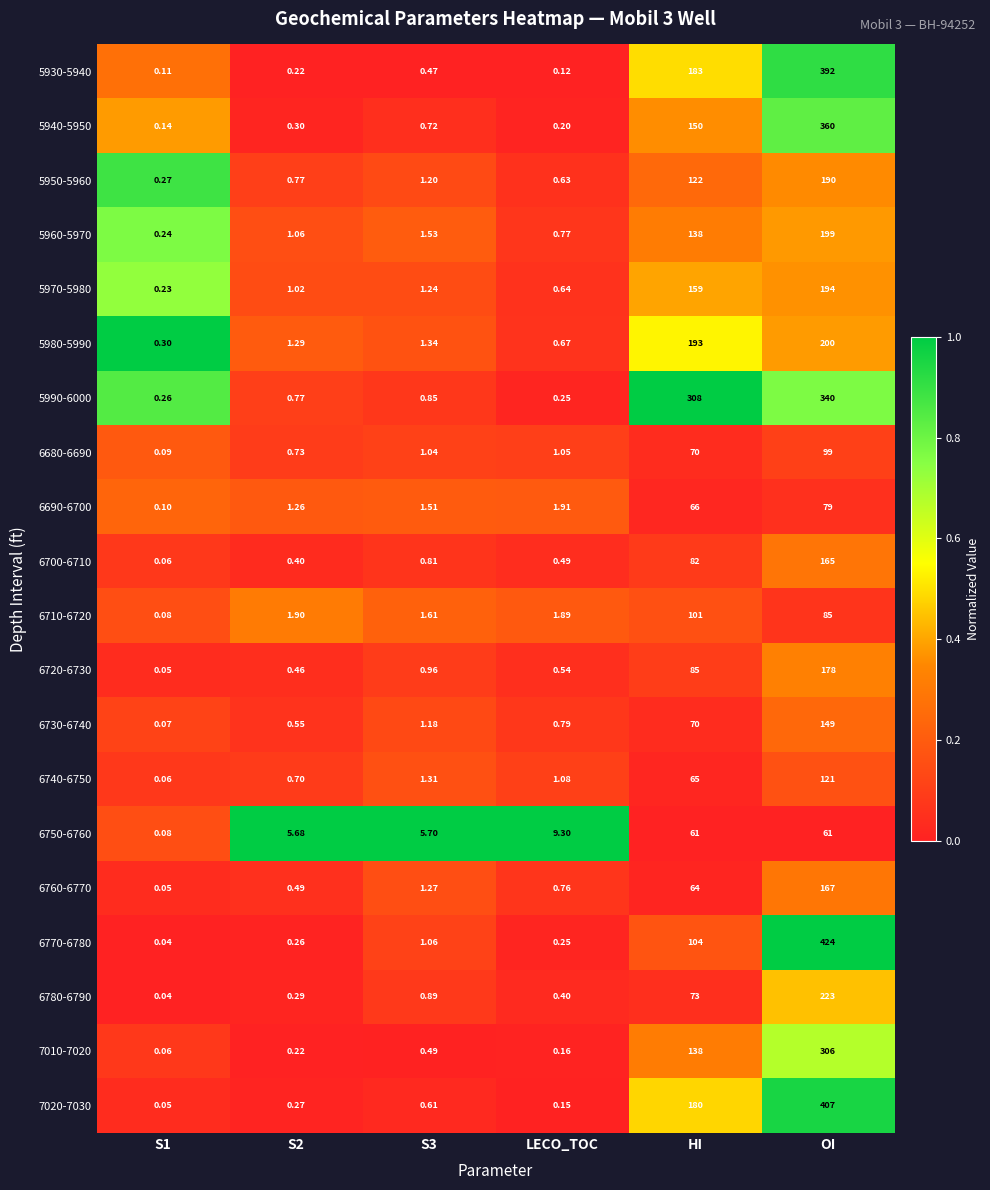

Which label corresponds to the largest value in the chart?

OI